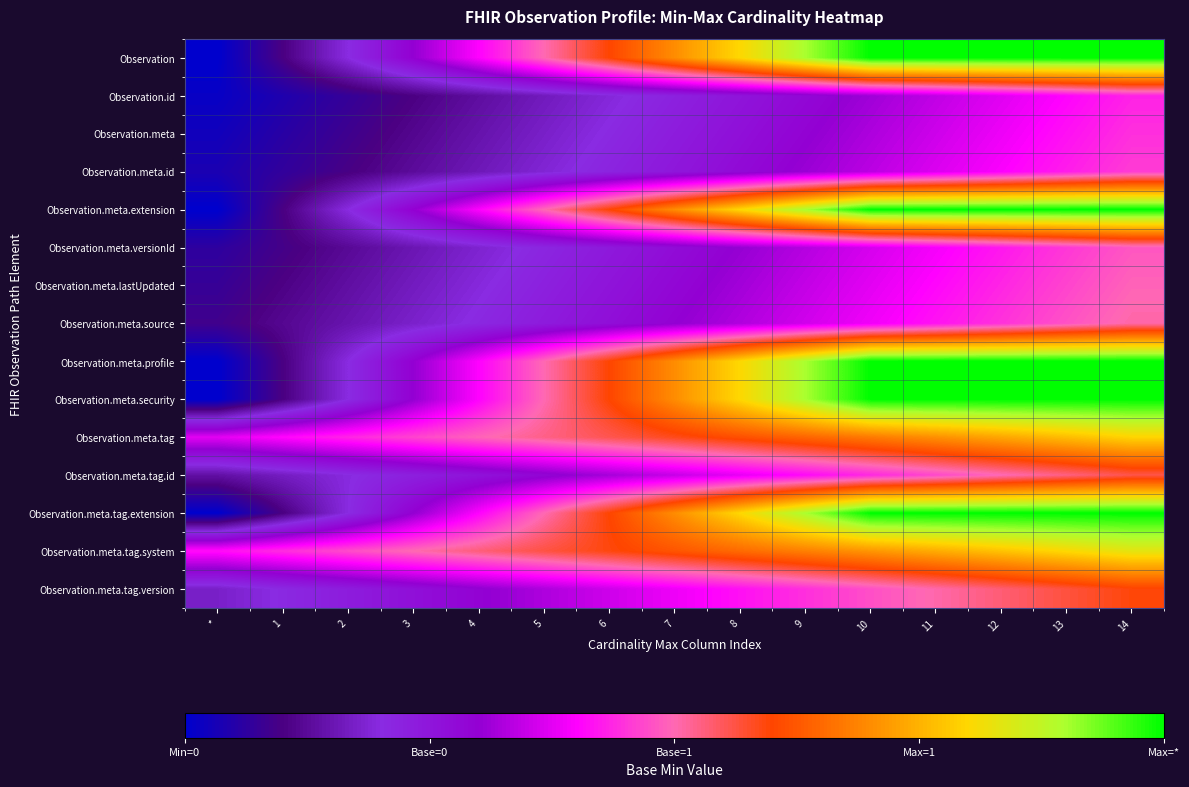

Count the number of data series in this chart.

15